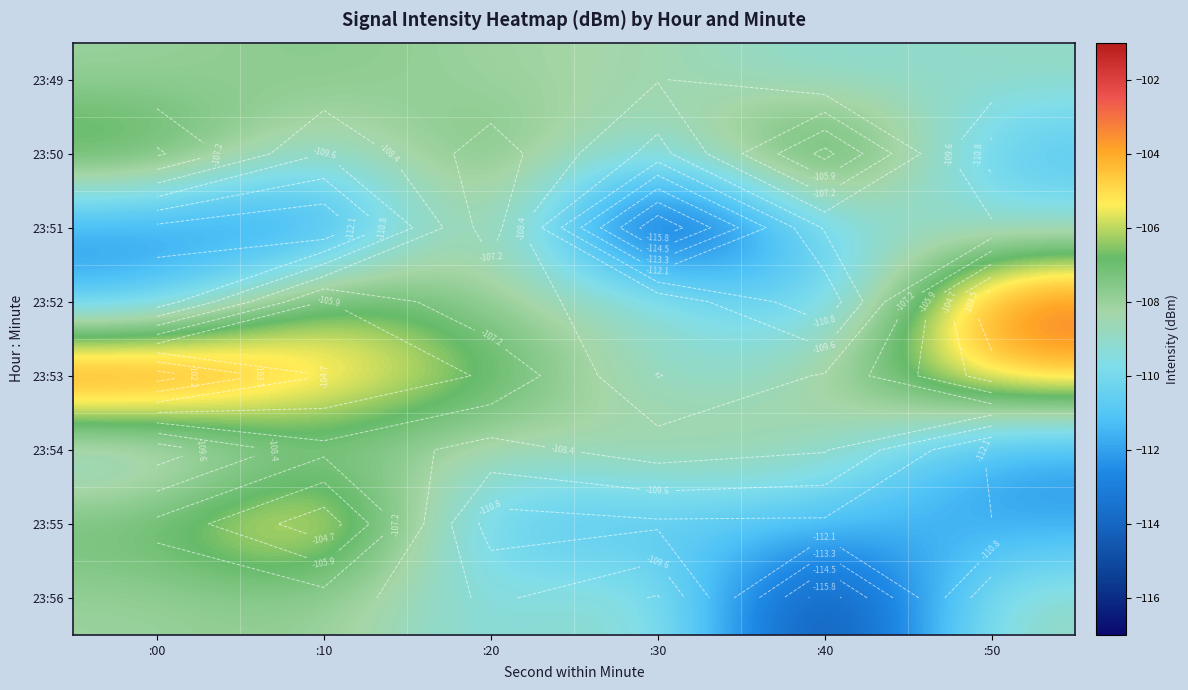

Is the value of 23:51 at :20 greater than the value of 23:52 at :00?

Yes